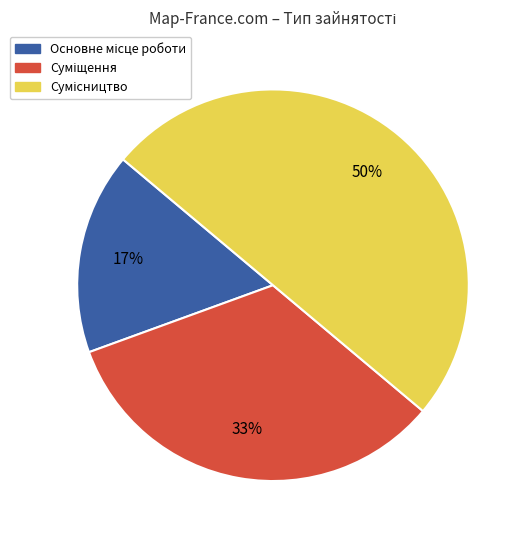

To the nearest percent, what is the average slice percentage?

33%